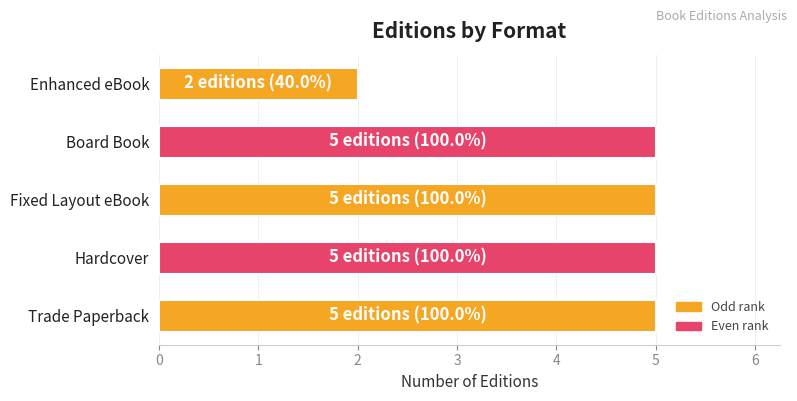

What is the change in value from Fixed Layout eBook to Enhanced eBook?

-3